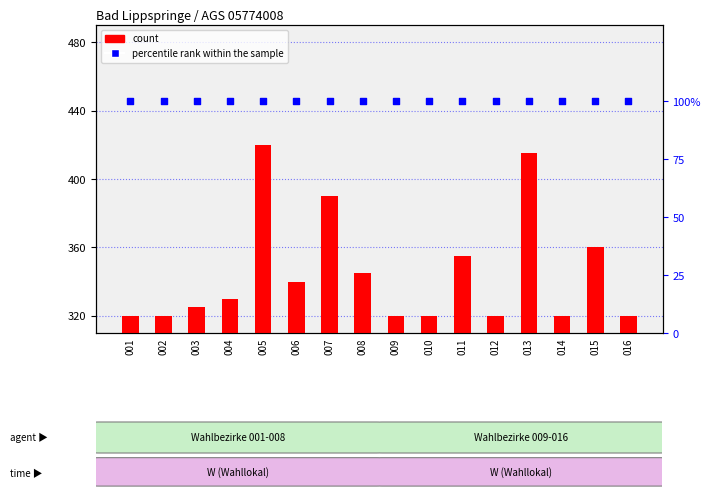

Which series contains the lowest Y value?

percentile rank within the sample